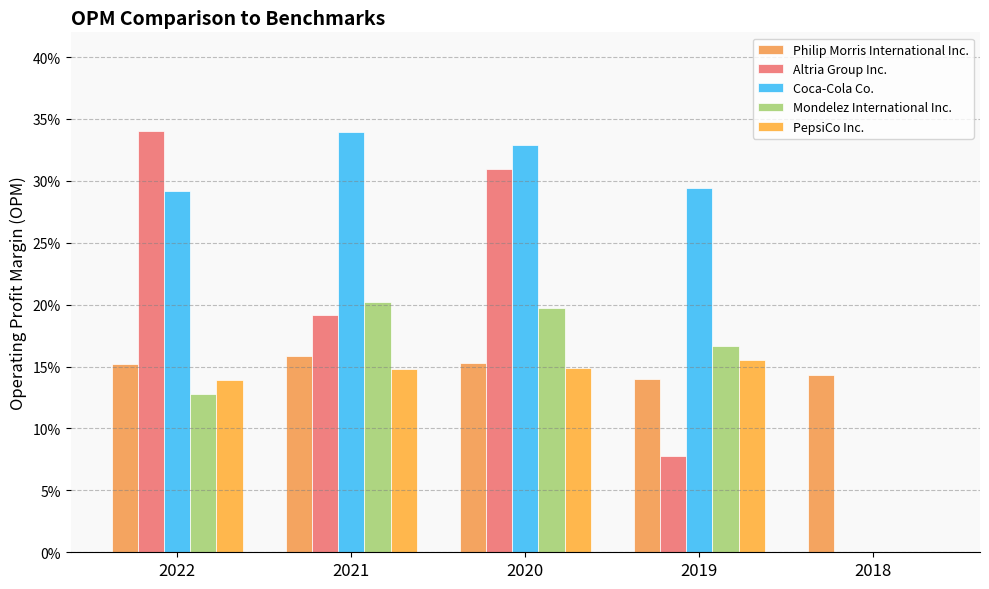

What is the average value of the Coca-Cola Co. series?

0.3